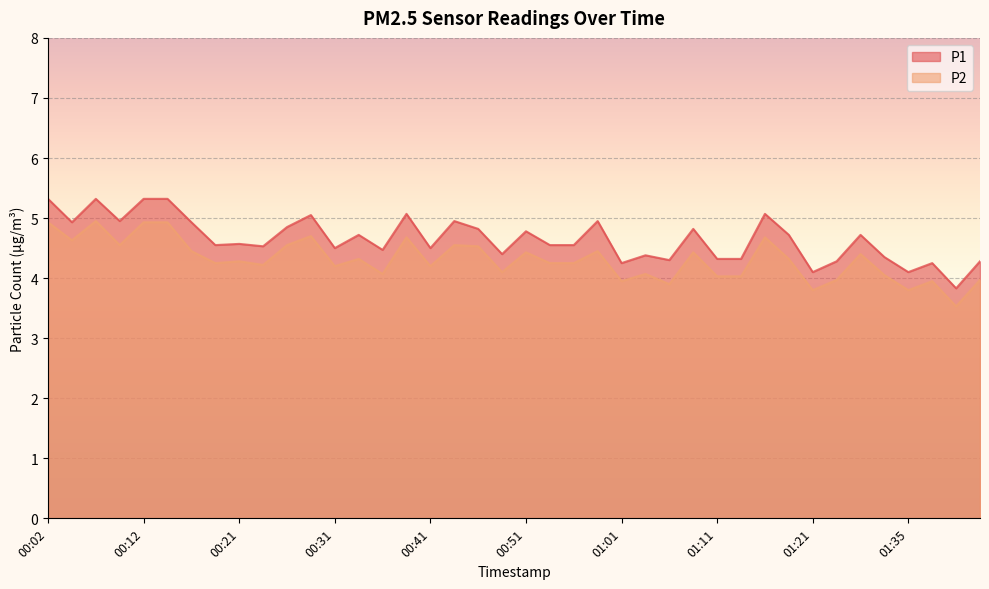

Where is P1 nearest to the value 4?

01:21